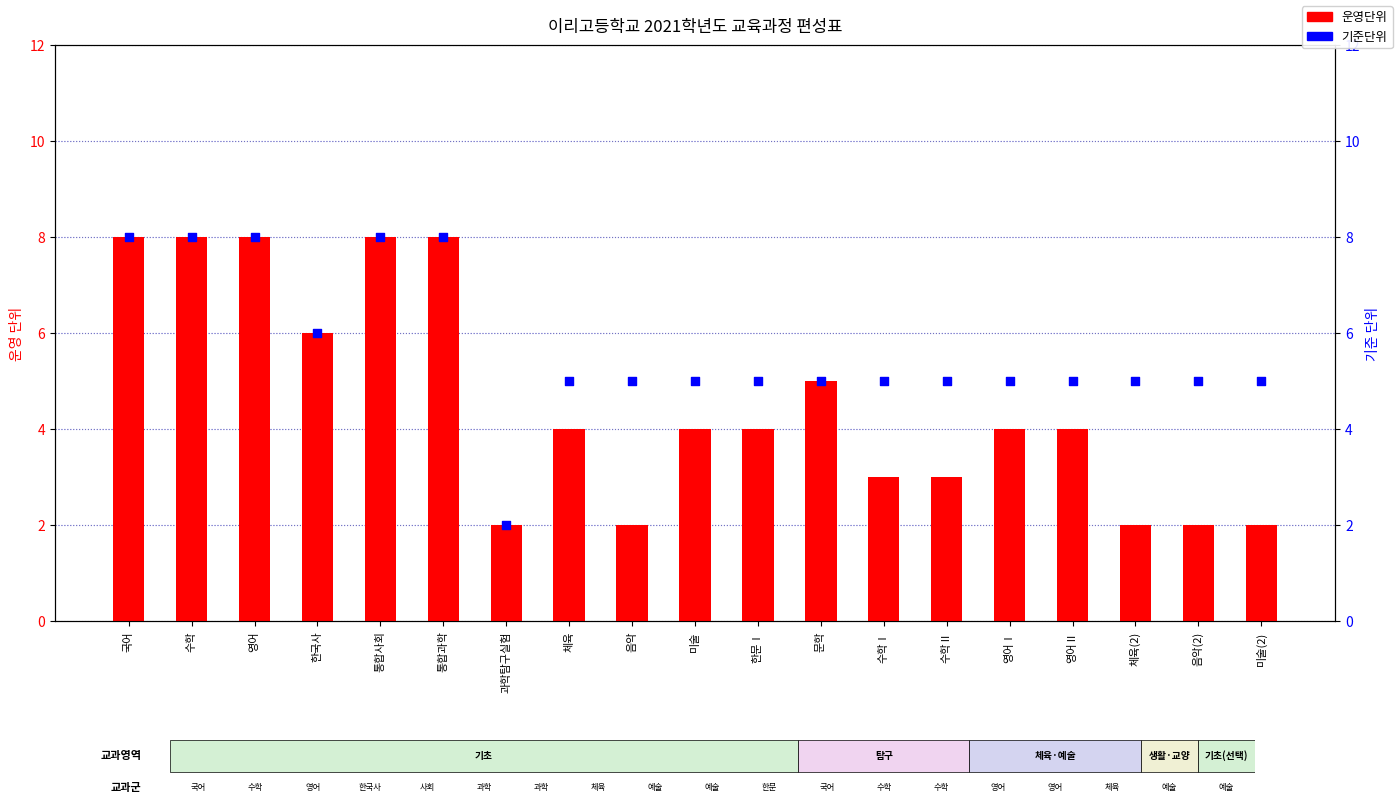

What is the total value across all series at 문학?

10